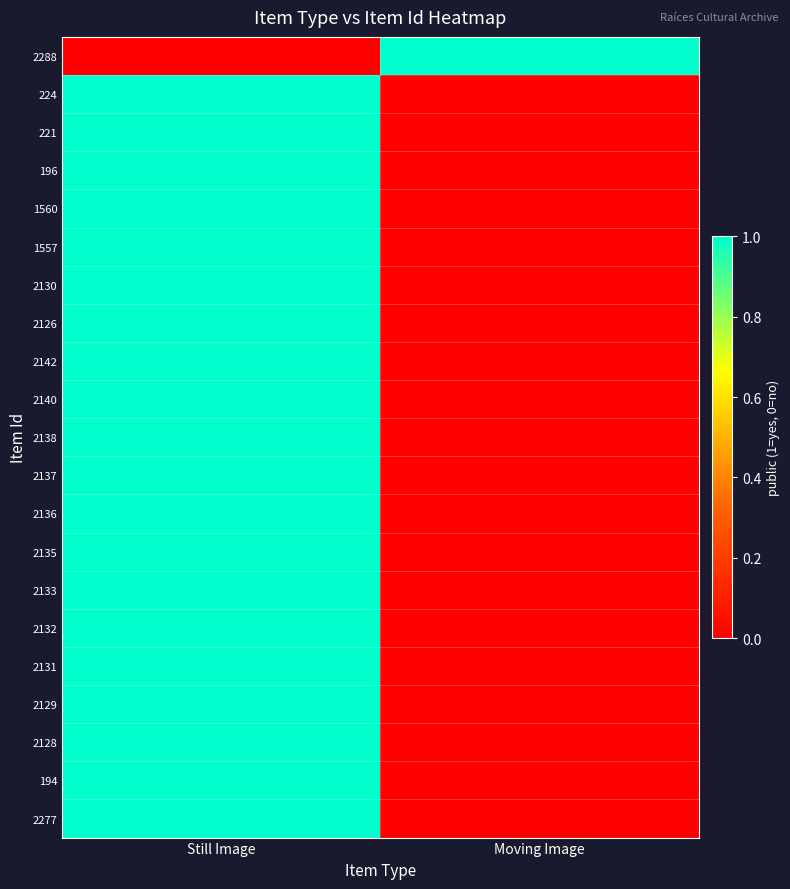

Which category has the highest value across all series?

Moving Image